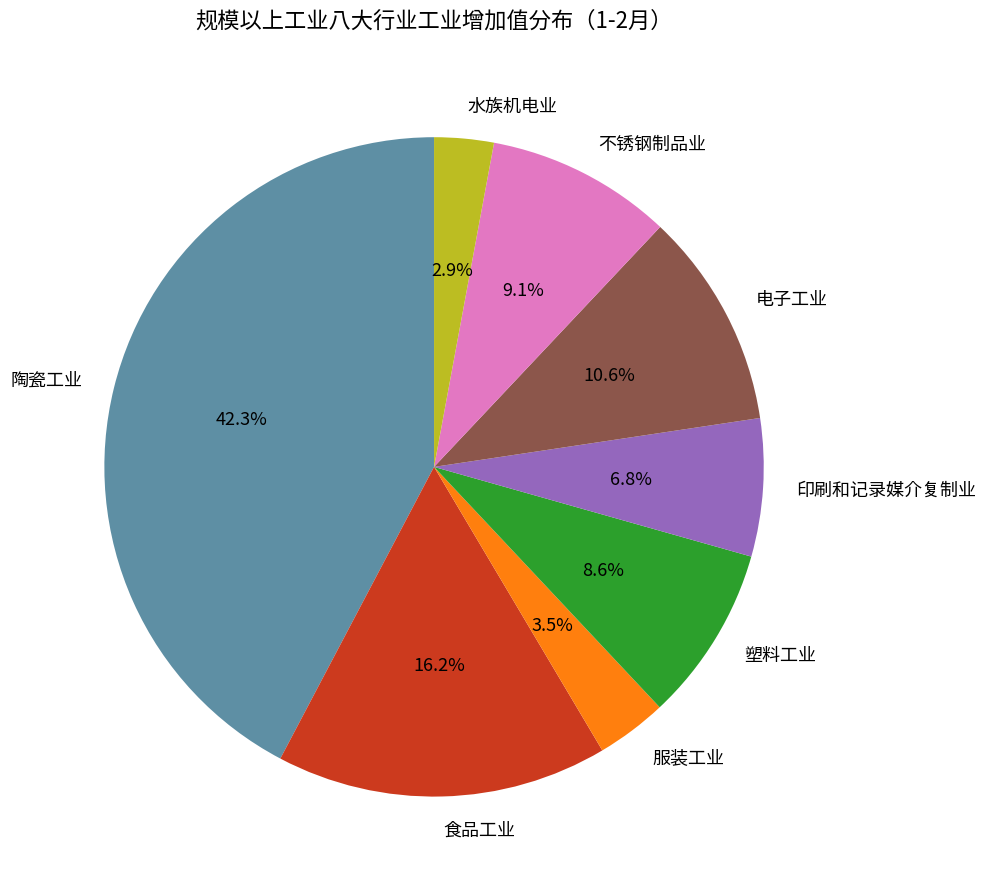

True or false: 电子工业 accounts for 11% of the total.

True